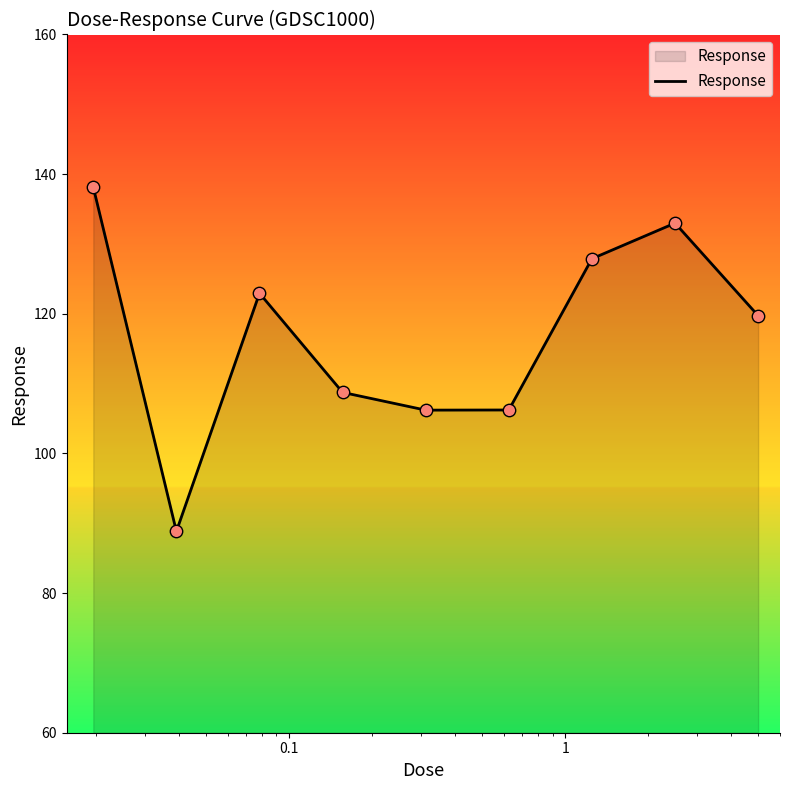

What is the difference between the maximum and minimum values?

49.3